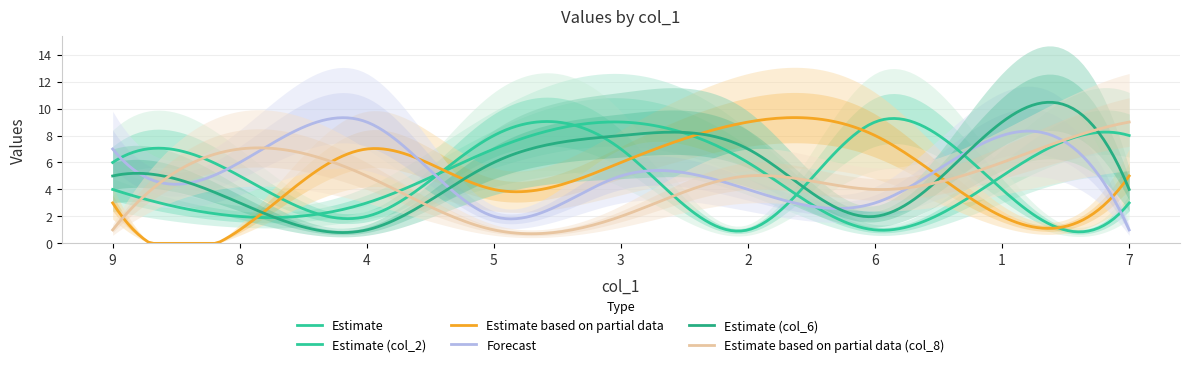

Where does the col_6 series first go above 5?

5